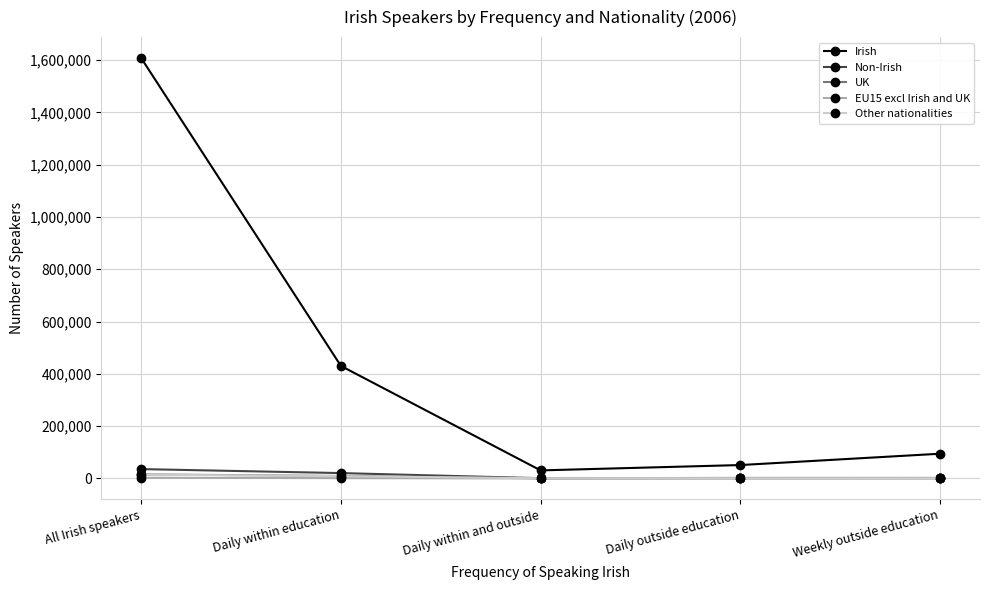

Does the chart have visible grid lines?

Yes